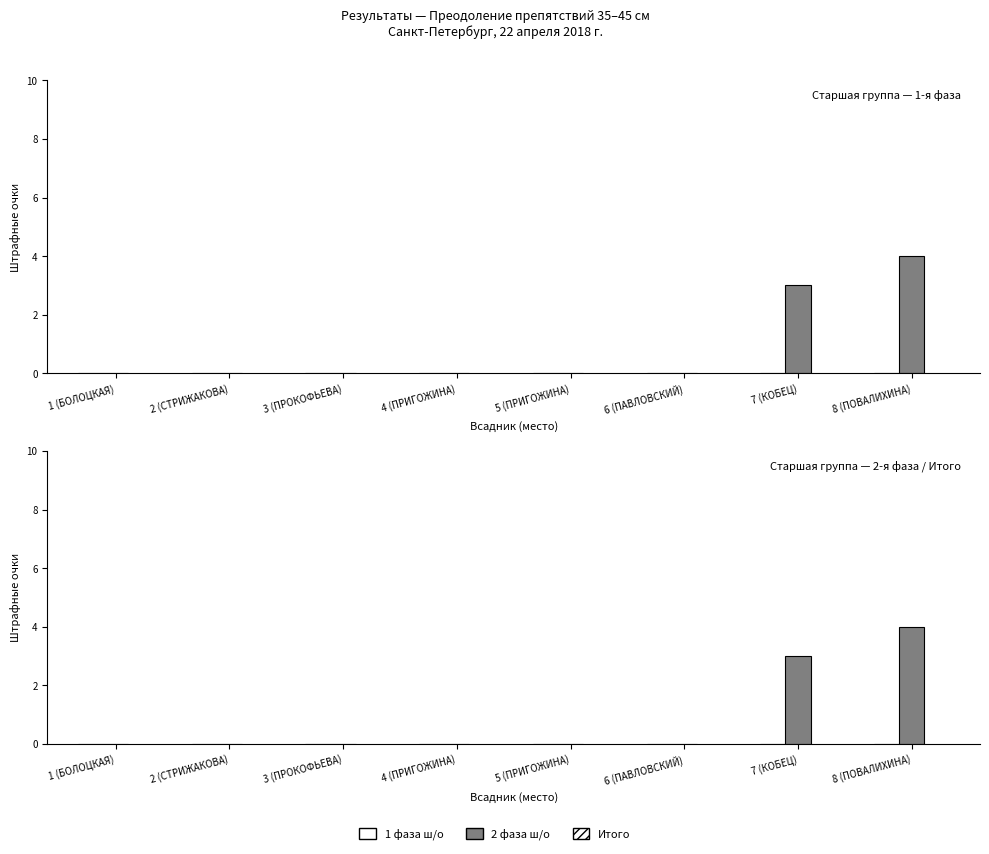

Is the value of 2 фаза ш/о at 8 (ПОВАЛИХИНА) greater than the value of 1 фаза ш/о at 4 (ПРИГОЖИНА)?

Yes